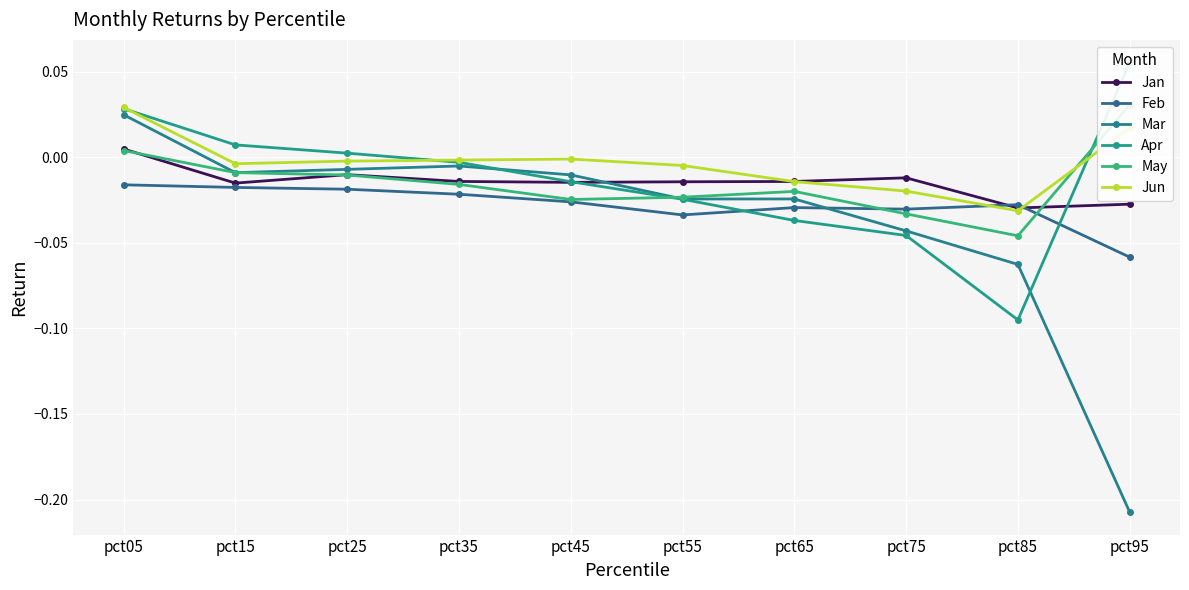

How many values in Jan are below zero?

9